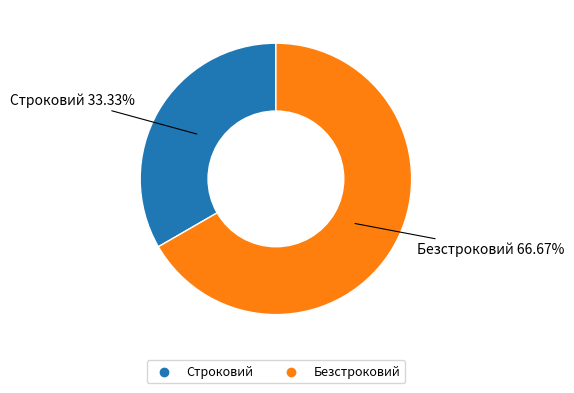

Between Строковий and Безстроковий, which is larger?

Безстроковий